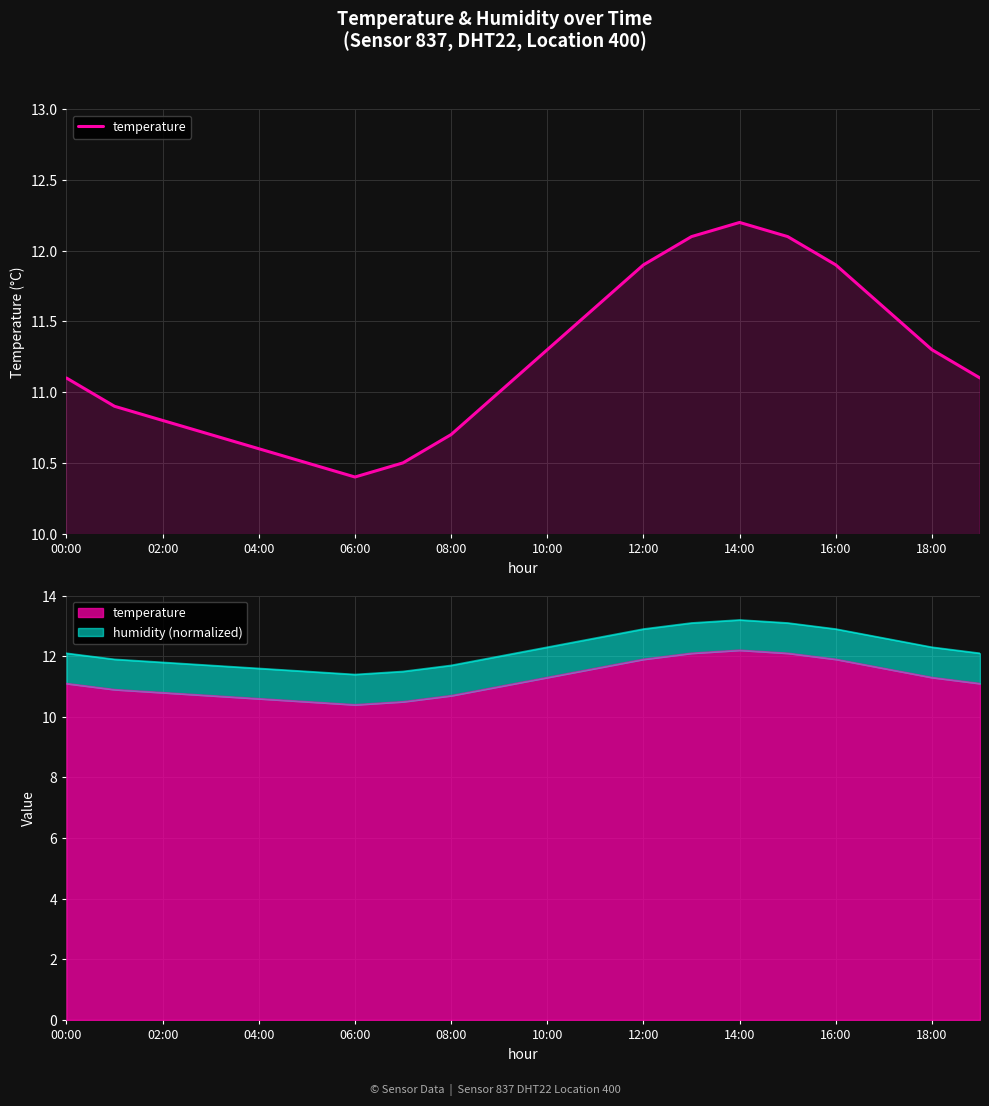

What is the value of the 11th point from the left?

11.3